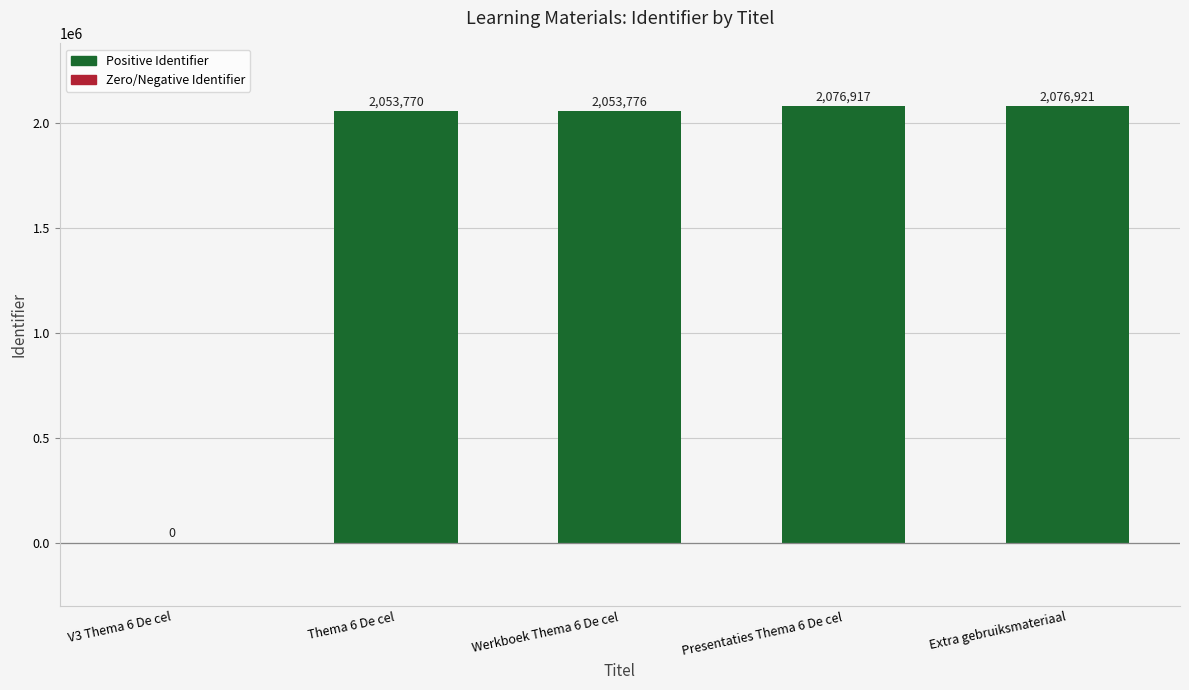

True or false: the data shows 2053776 at Werkboek Thema 6 De cel.

True